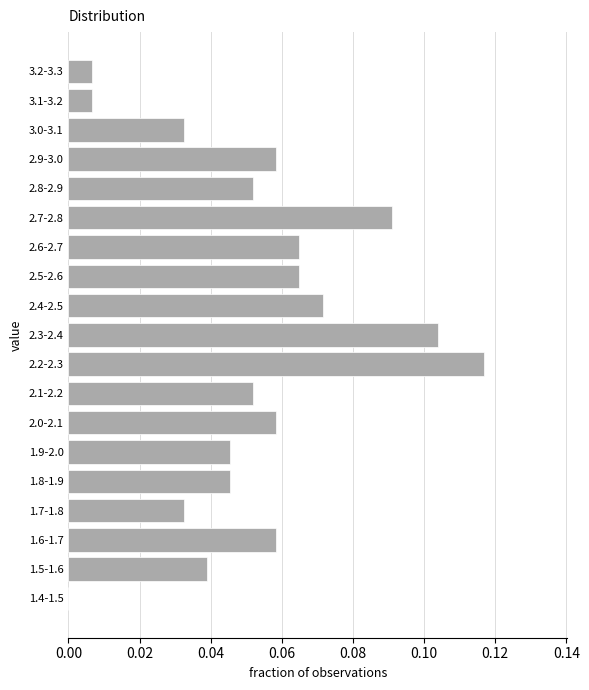

Which has a higher value, 3.1-3.2 or 2.7-2.8?

2.7-2.8